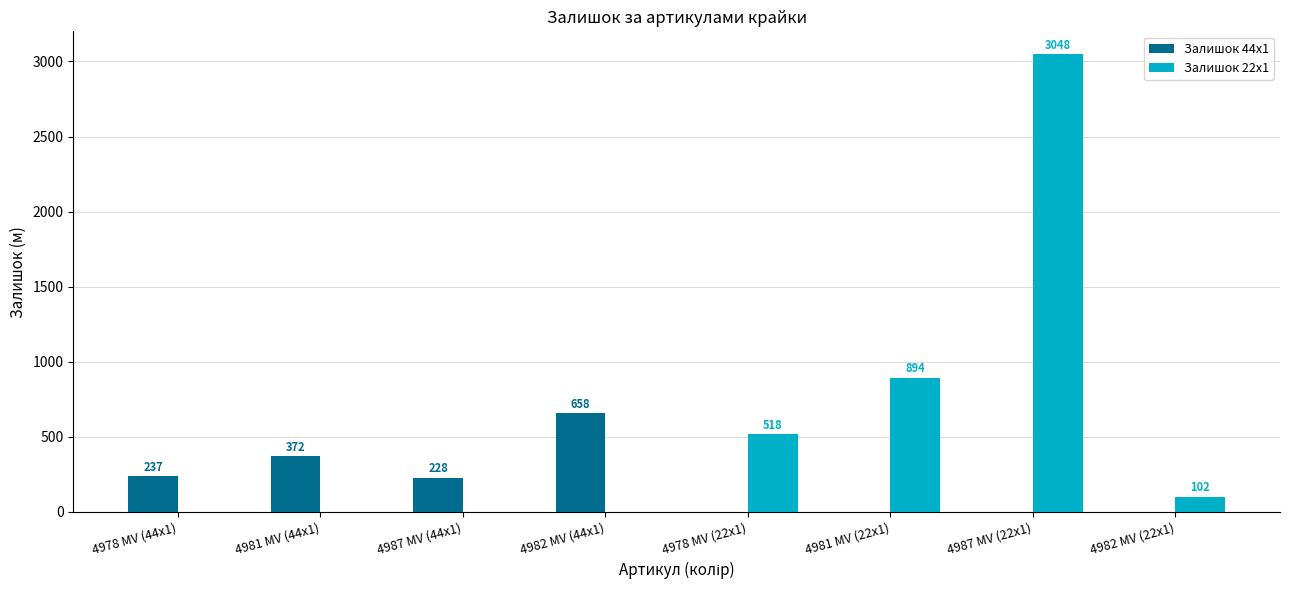

The Залишок 22x1 series shows 1326 at 4982 MV (44x1). True or false?

False